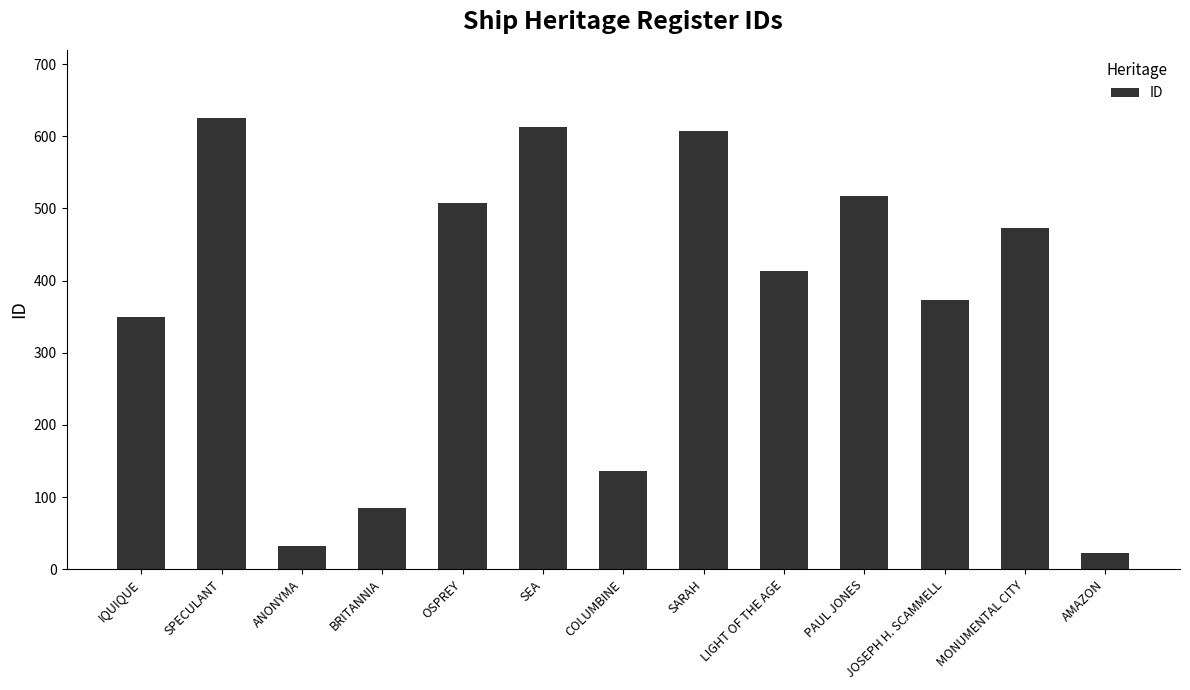

Count the number of categories in the chart.

13